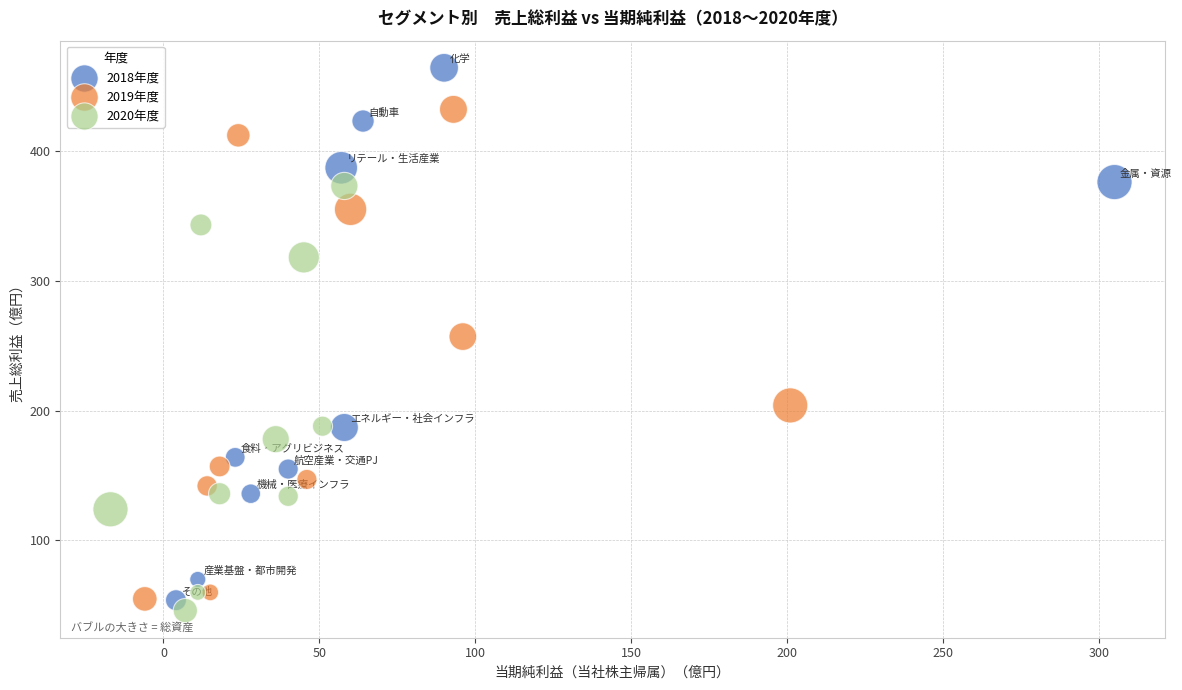

Which series reaches the maximum Y coordinate?

2018年度